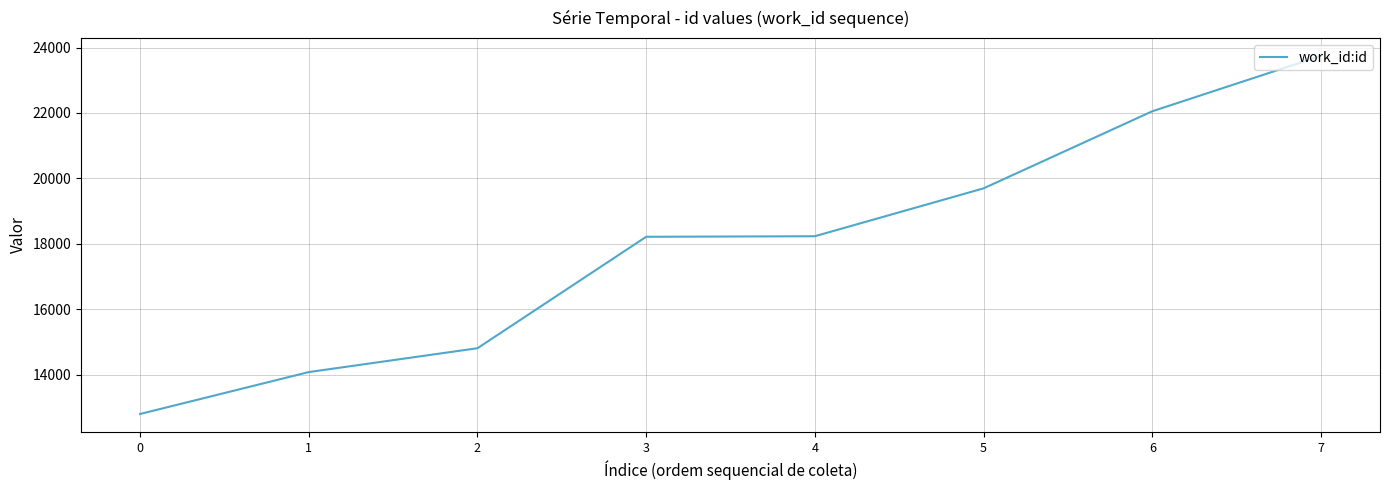

The chart shows a value of 14081 at 1. True or false?

True